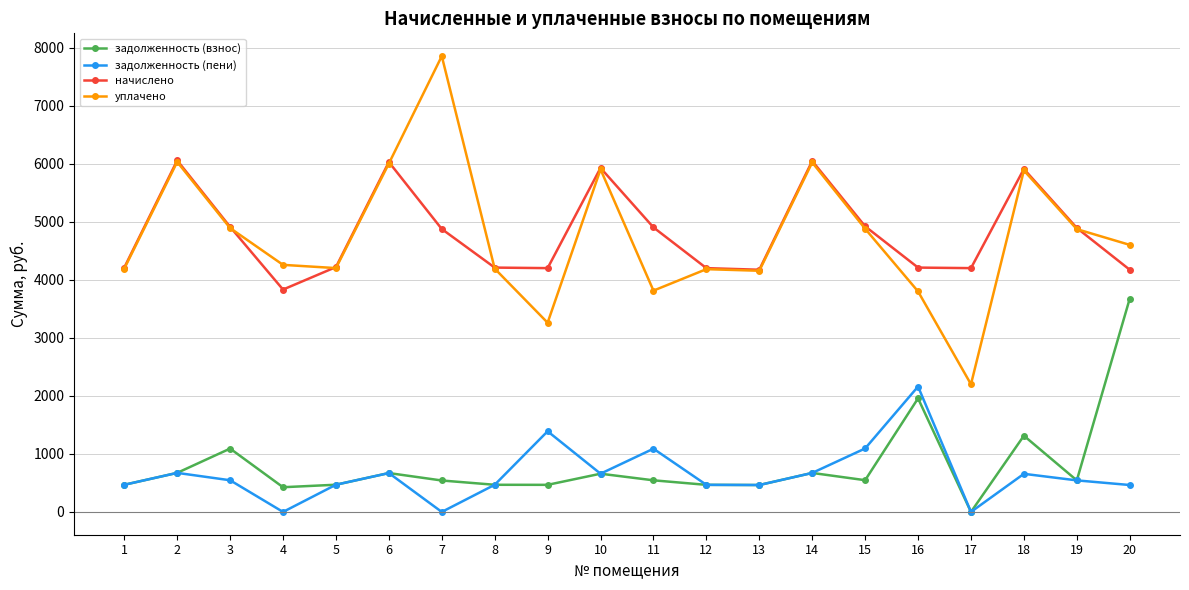

Count the number of data series in this chart.

4